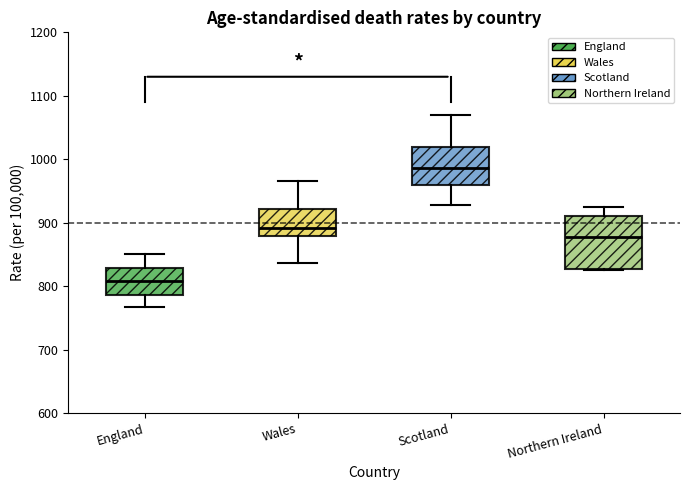

Reading left to right, read every box against the y-axis: the position of its median line, the range the box covers, and the ends of its whiskers. The values are not printed on the chart, so give them approximately, as read against the axis.

England: median 810, box 790 to 830, whiskers 770 to 850
Wales: median 890, box 880 to 920, whiskers 840 to 970
Scotland: median 990, box 960 to 1020, whiskers 930 to 1070
Northern Ireland: median 880, box 830 to 910, whiskers 830 to 920